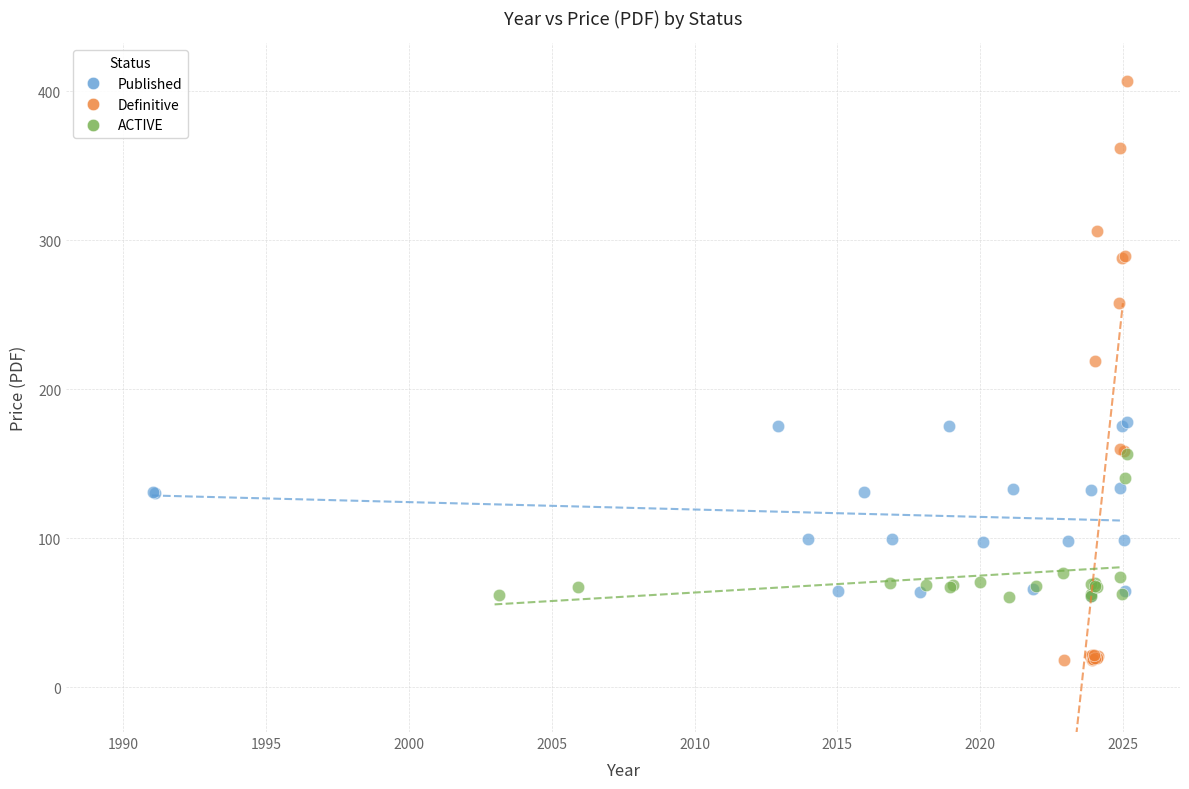

What are all the series names shown in the legend?

Published, Definitive, ACTIVE